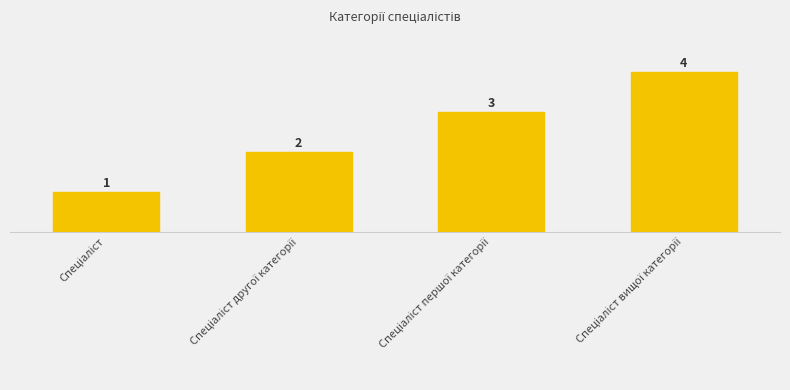

How many series are shown in this chart?

1